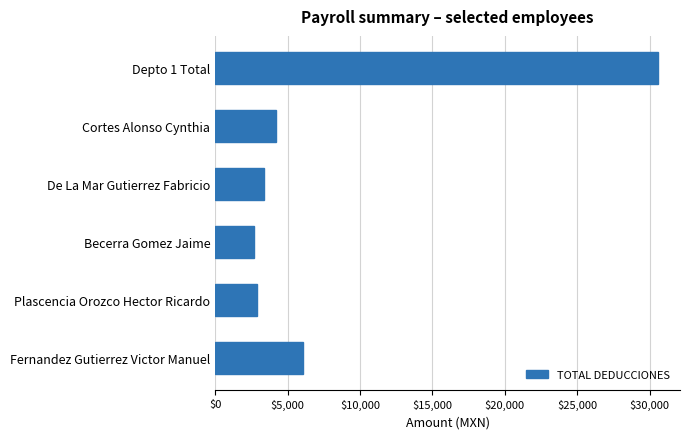

True or false: the data shows 3394.1 at De La Mar Gutierrez Fabricio.

True